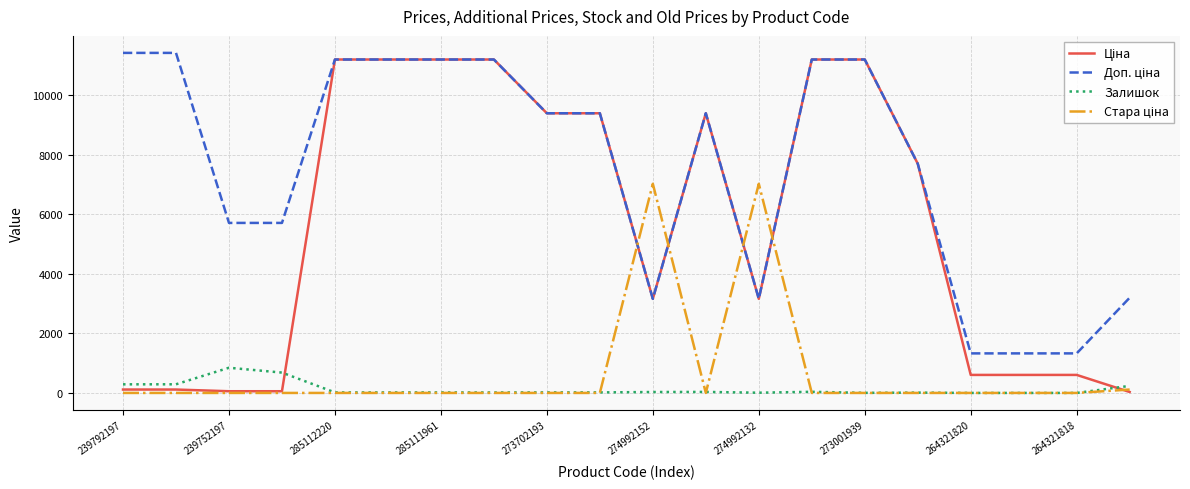

At how many categories does at least one series exceed 8023?

11